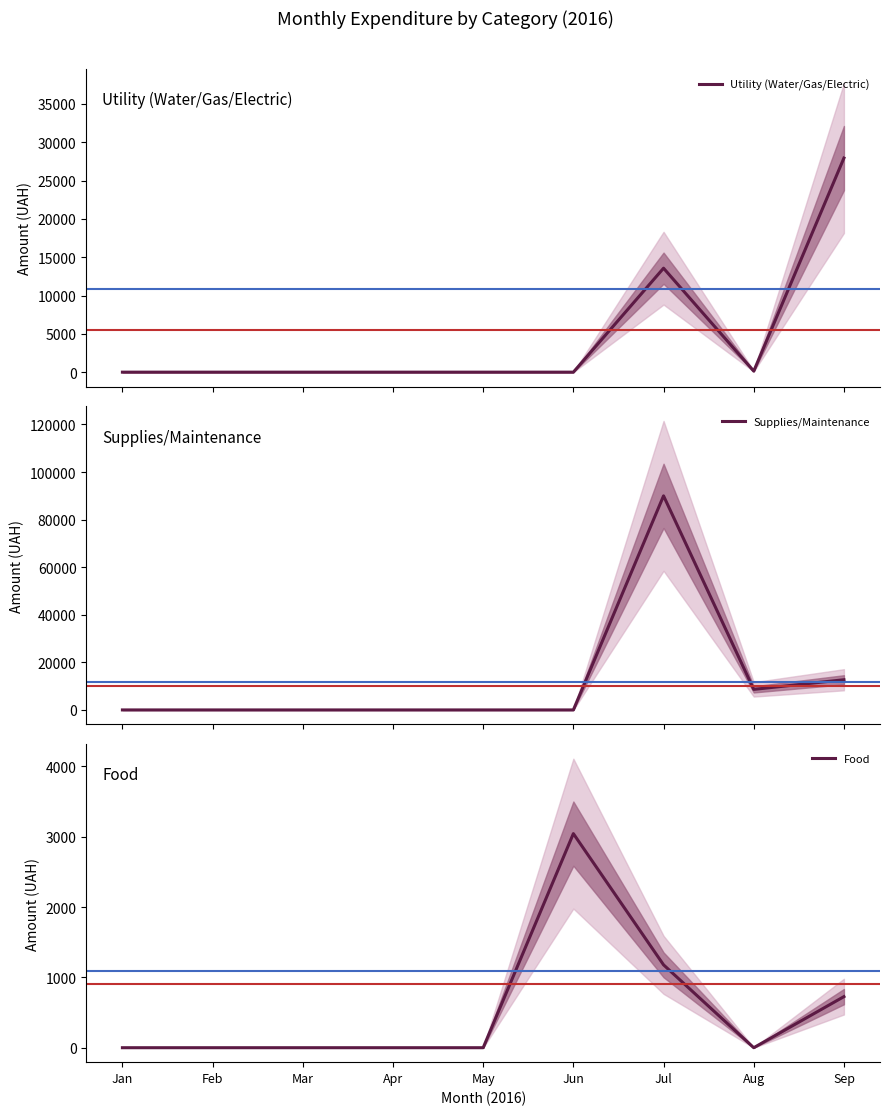

Where is Food nearest to the value 1521?

Jul